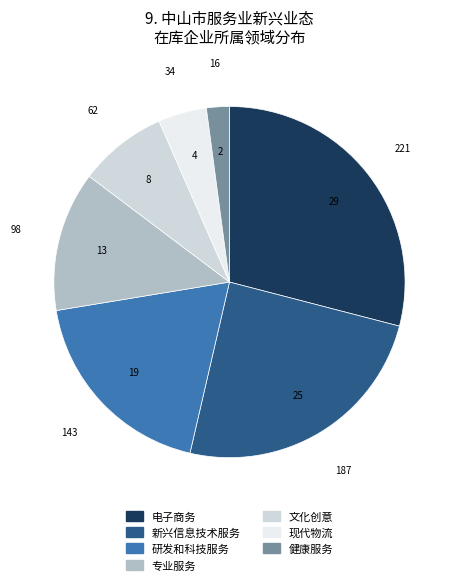

The 电子商务 slice represents 29% of the pie. True or false?

True